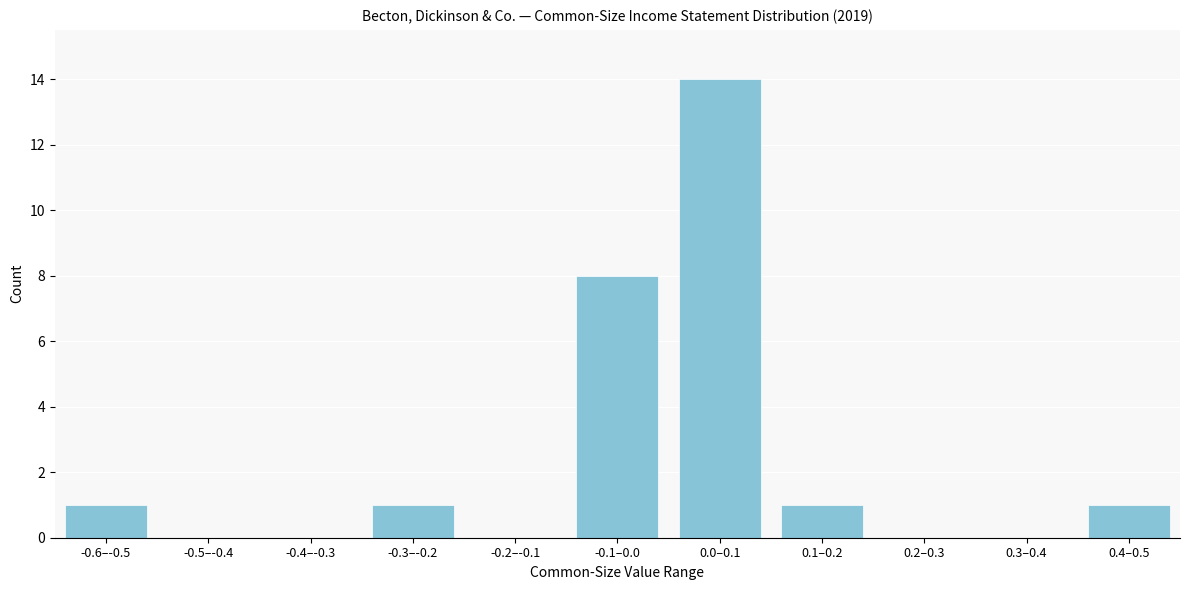

Reading left to right, what are all the values shown in this chart?

-0.6–-0.5=1	-0.5–-0.4=0	-0.4–-0.3=0	-0.3–-0.2=1	-0.2–-0.1=0	-0.1–0.0=8	0.0–0.1=14	0.1–0.2=1	0.2–0.3=0	0.3–0.4=0	0.4–0.5=1